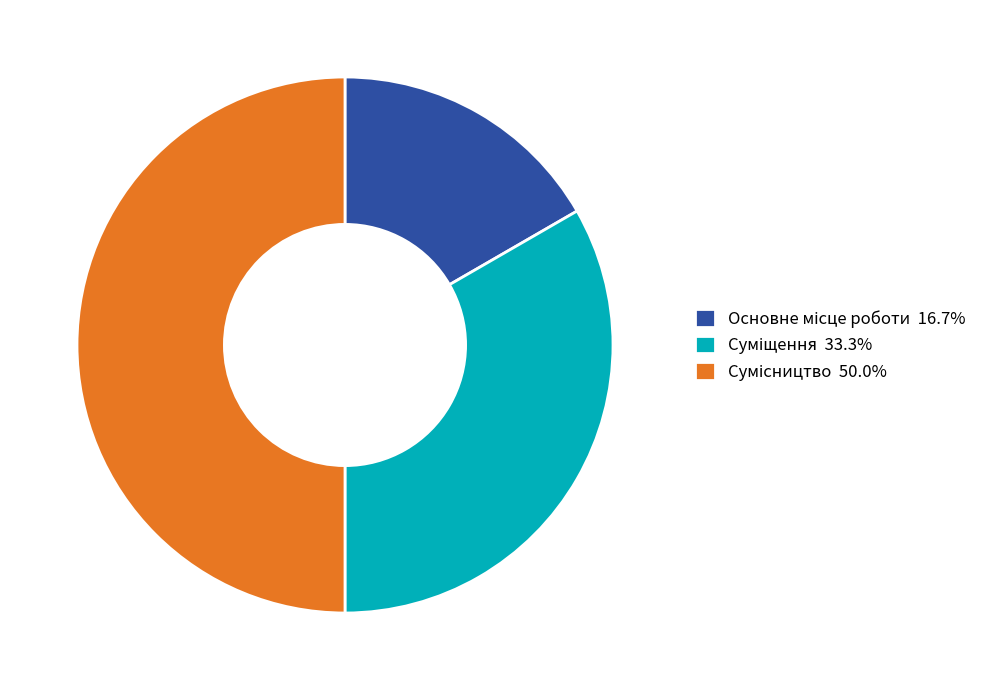

Between Суміщення and Основне місце роботи, which is larger?

Суміщення